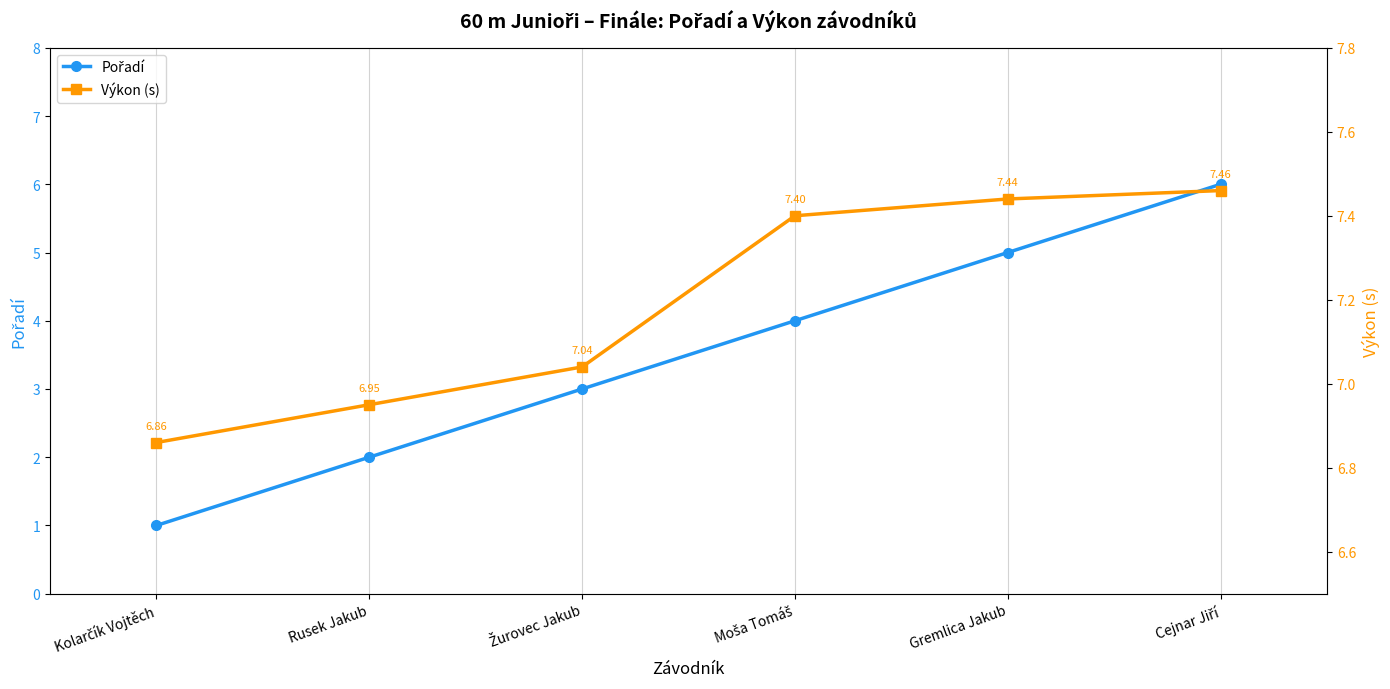

What are all the series names shown in the legend?

Pořadí, Výkon (s)